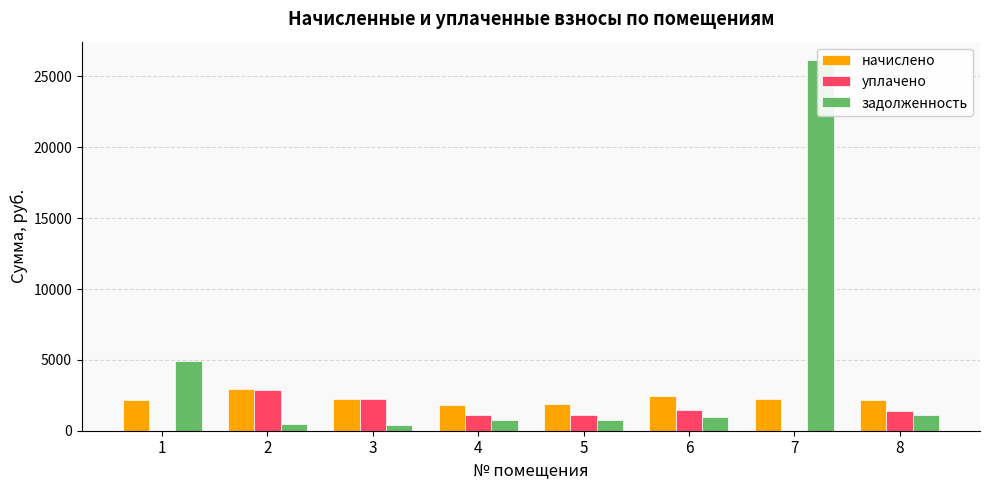

Which series has the widest spread of values?

задолженность